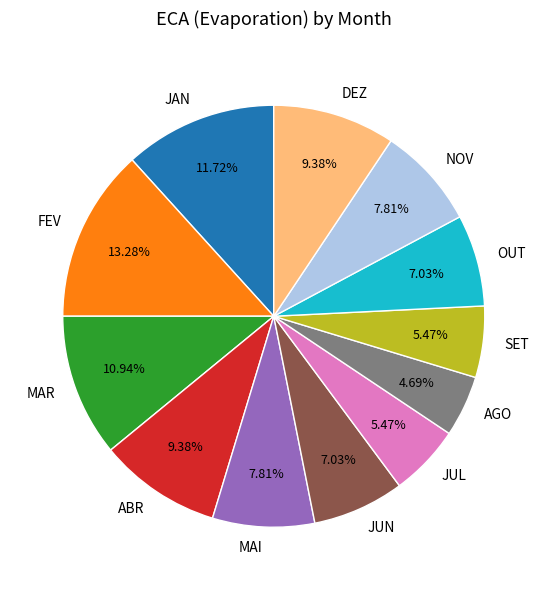

Is FEV the majority of the pie?

No